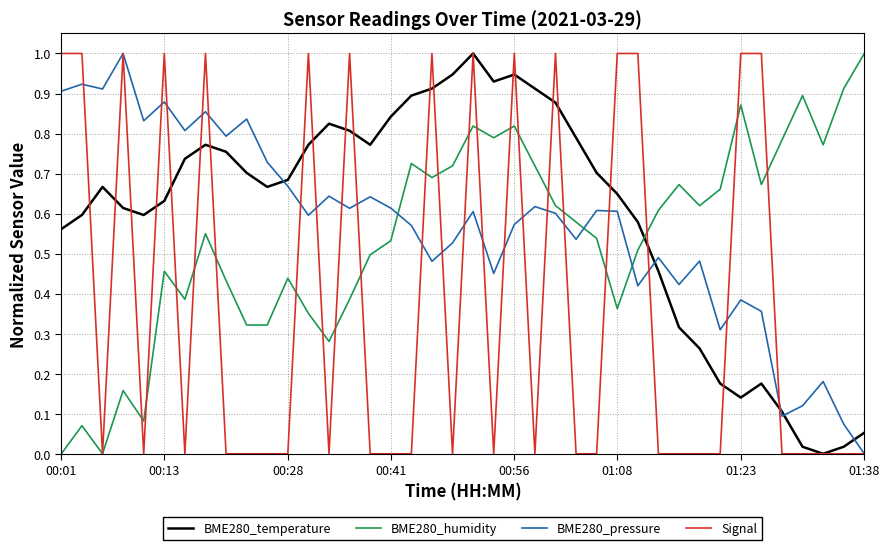

Which series has the largest total across all categories?

BME280_temperature